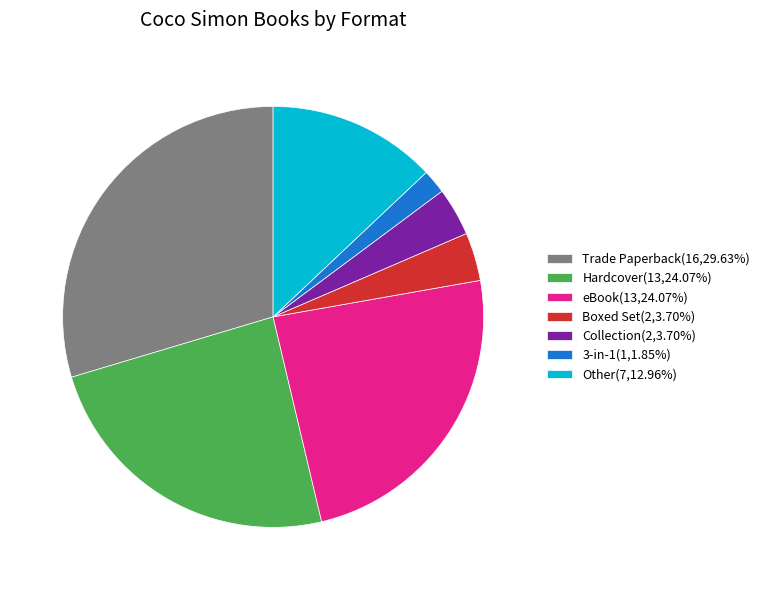

Is there any slice that represents more than half of the pie?

No